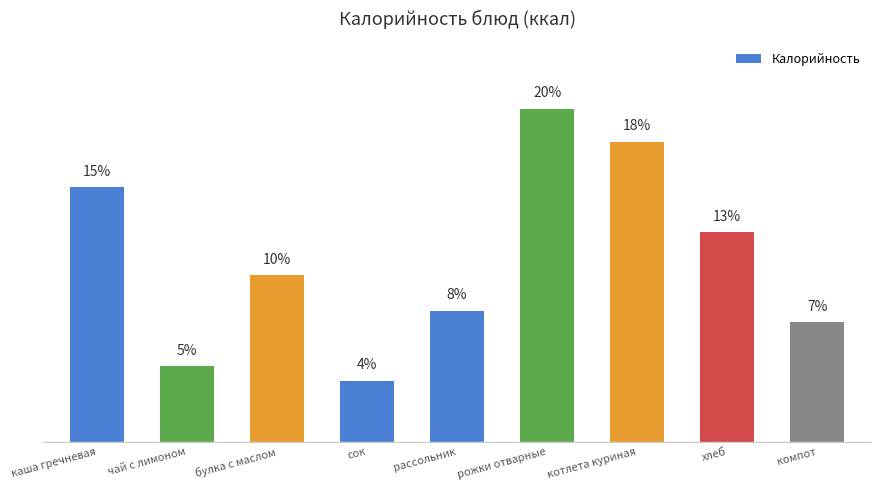

List the labels in order of value, largest first.

рожки отварные, котлета куриная, каша гречневая, хлеб, булка с маслом, рассольник, компот, чай с лимоном, сок